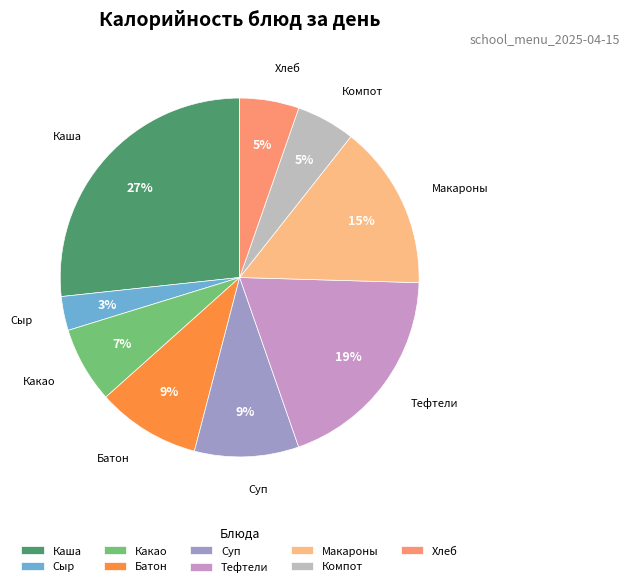

Is there any slice that represents more than half of the pie?

No